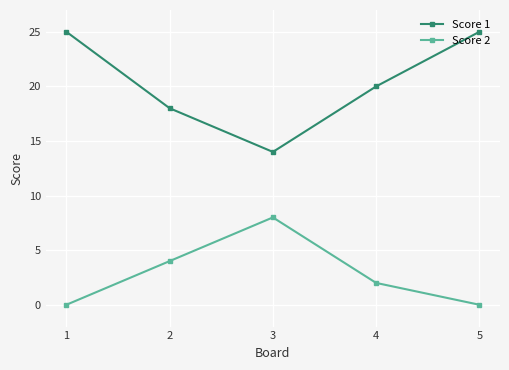

What are all the series names shown in the legend?

Score 1, Score 2